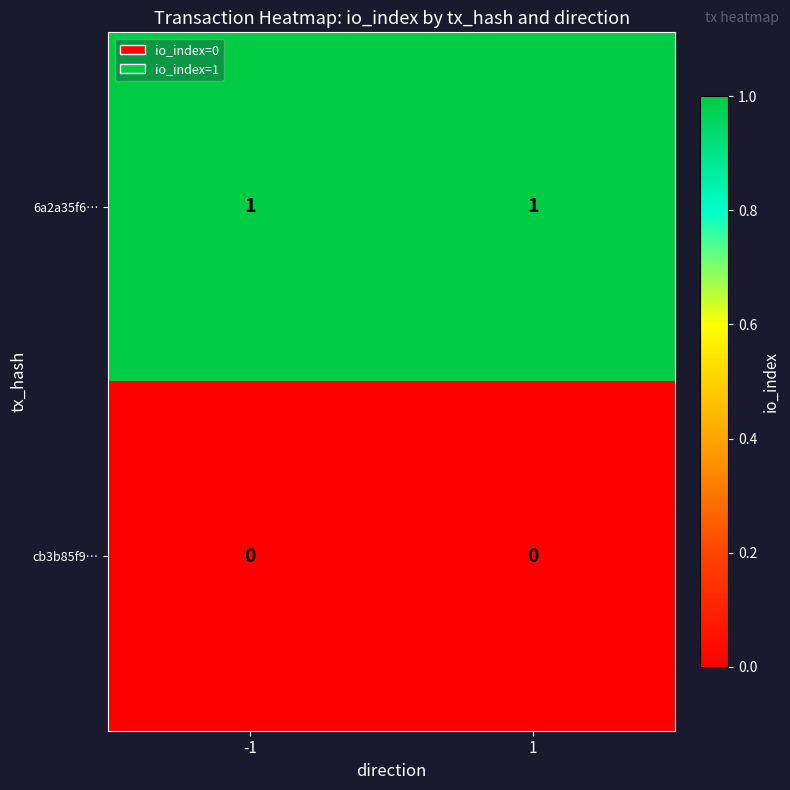

Rank the series by their average value, from highest to lowest.

6a2a35f6…, cb3b85f9…